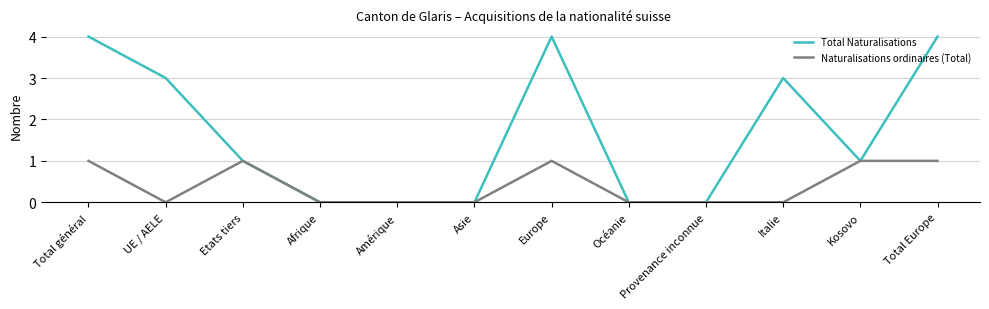

What position from the right is Provenance inconnue?

4